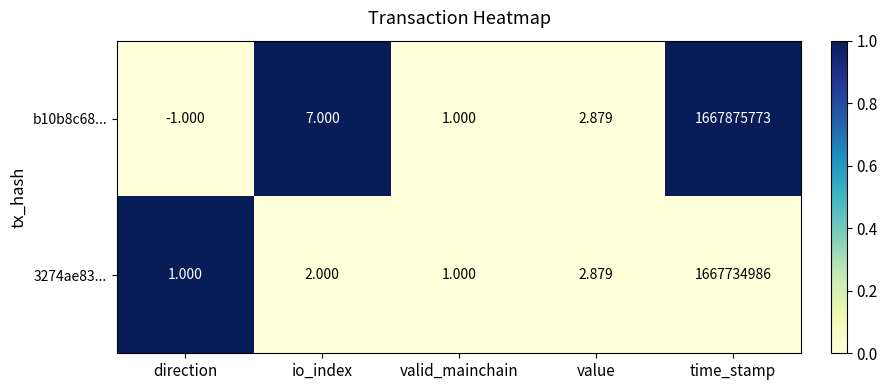

Is the value of 3274ae83... at time_stamp greater than the value of b10b8c68... at valid_mainchain?

Yes